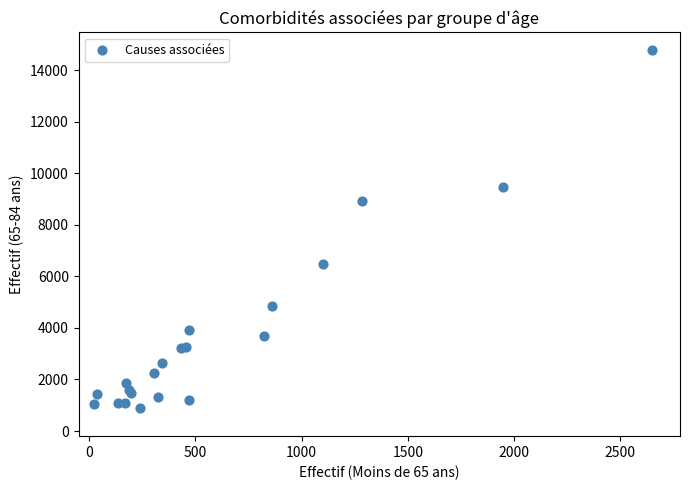

What Y value in the scatter plot is closest to 7833?

8937